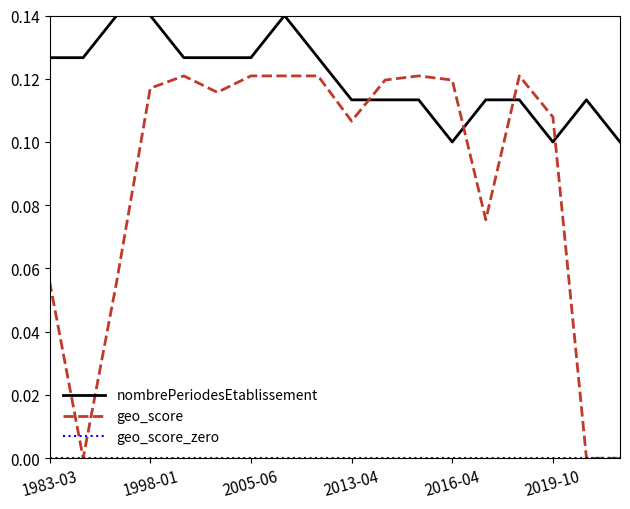

Which series has the largest total across all categories?

nombrePeriodesEtablissement